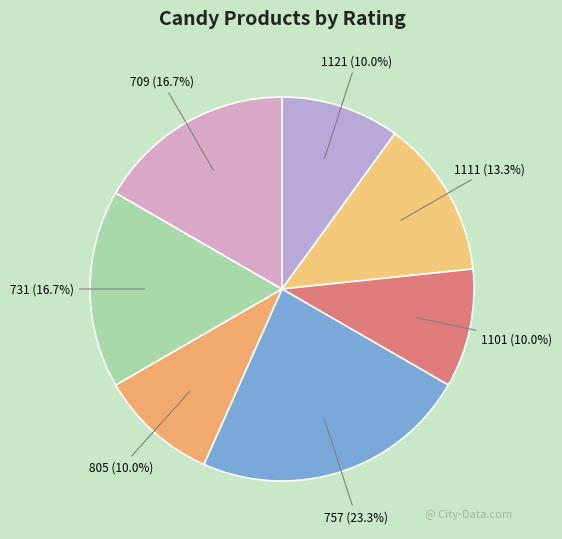

Approximately how many times larger is the value at 757 compared to 805?

2.3